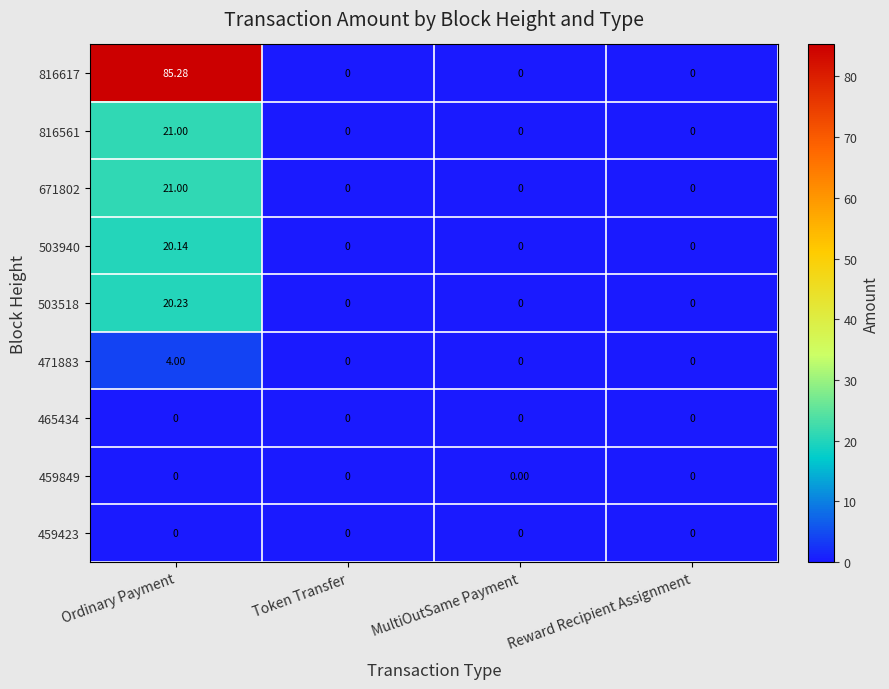

At which category is the sum across all series the highest?

Ordinary Payment